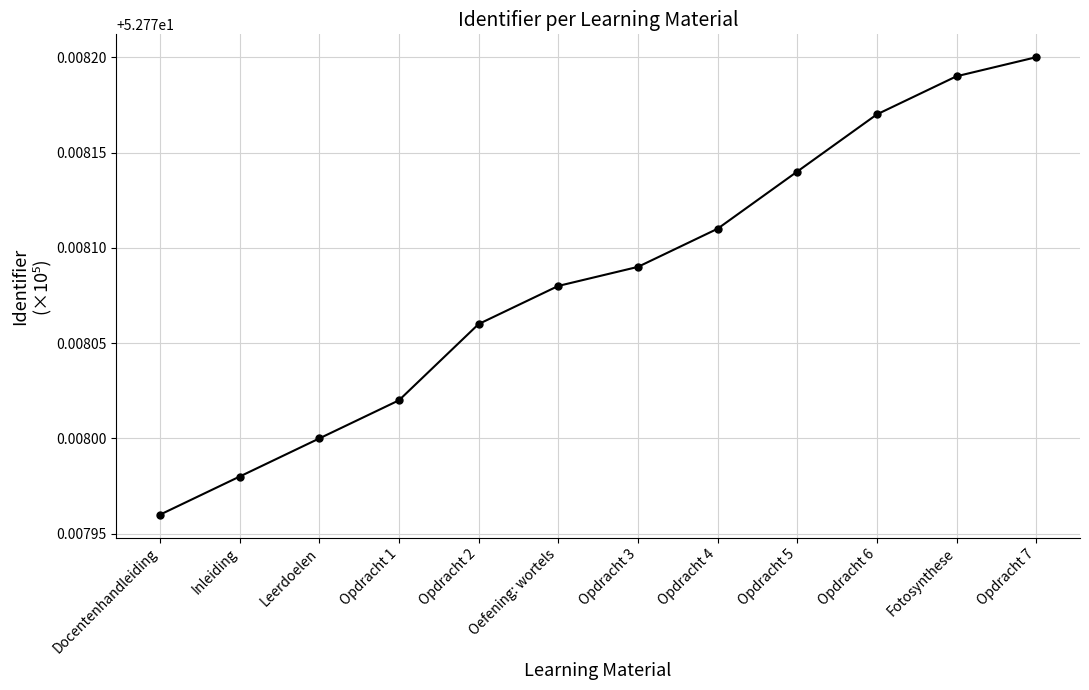

What is the sum of all values?

633.3